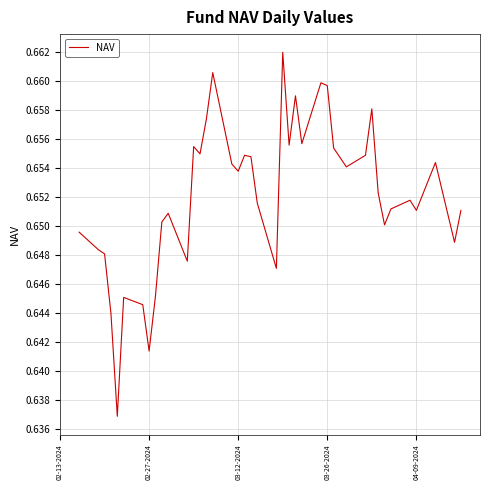

What is the average value?

0.7